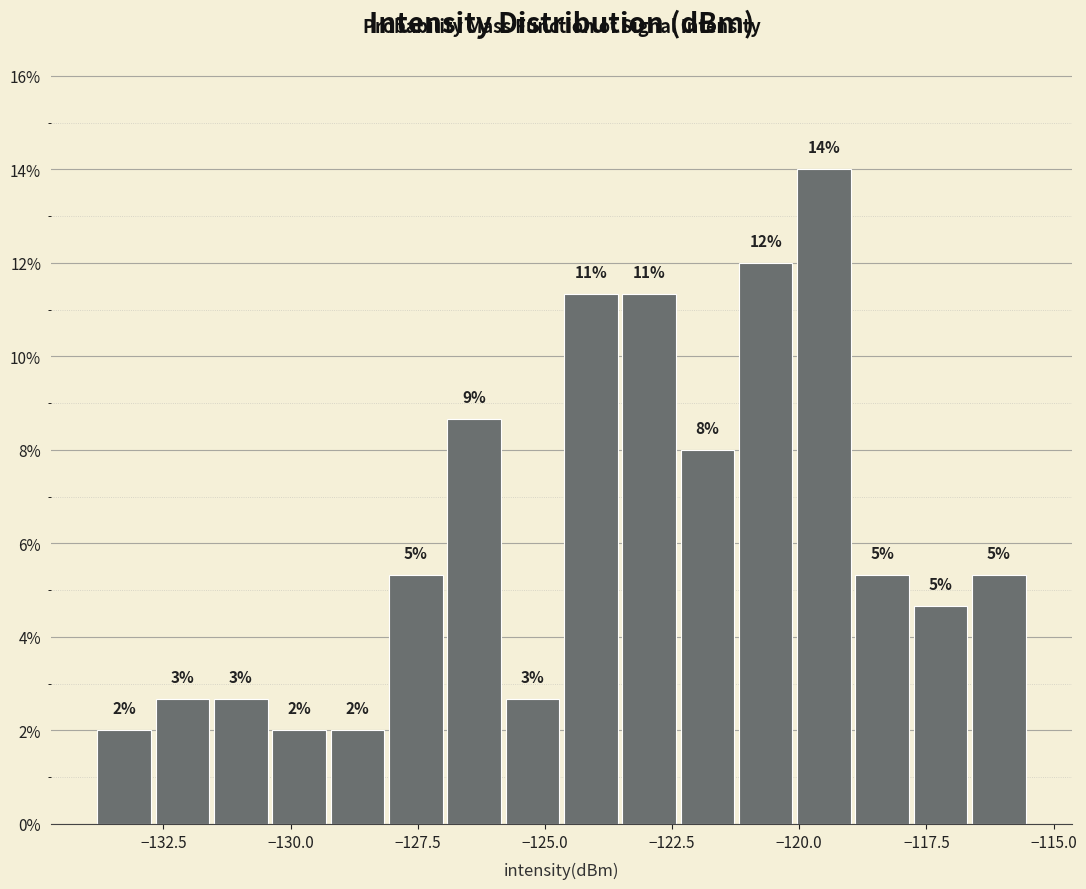

Around what value on the x-axis is the tallest bar? Give the approximate position of its centre, as read against the axis.

-119.5